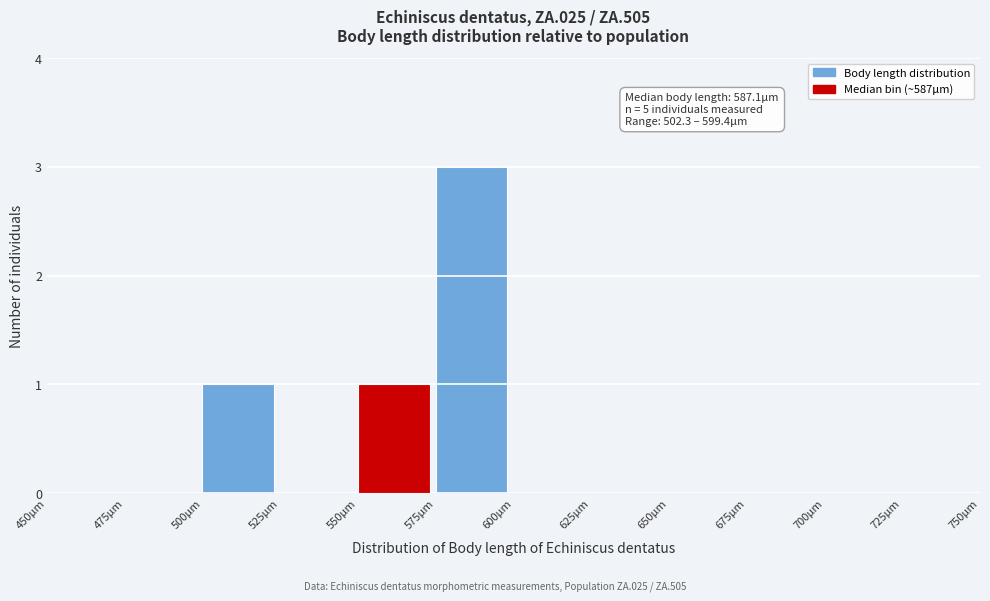

Which range on the x-axis has the tallest bar?

575 to 600